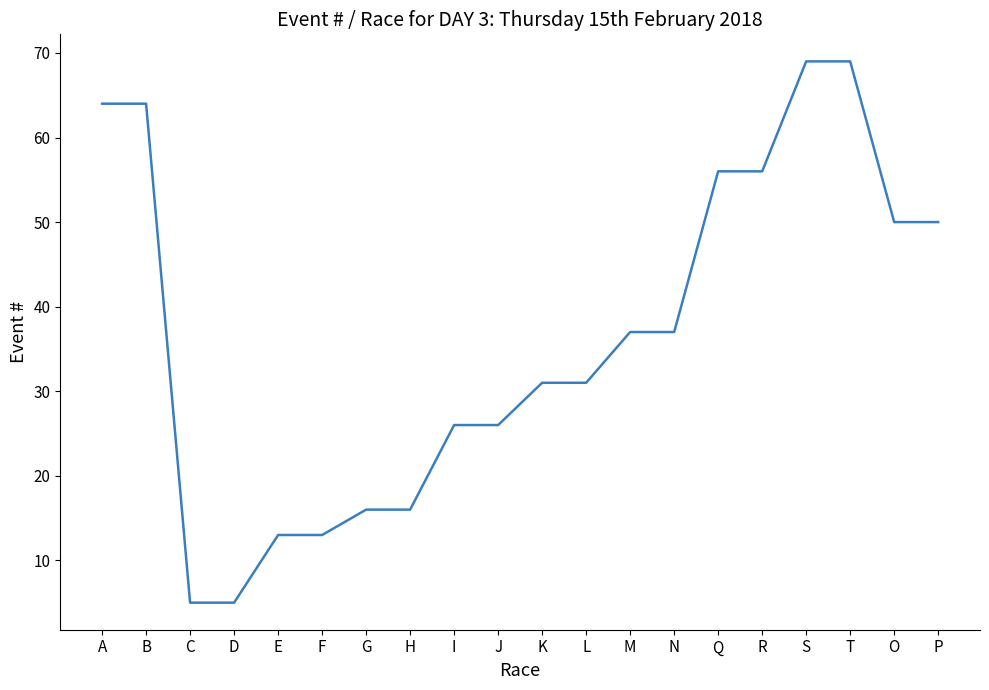

What is the greatest value displayed?

69